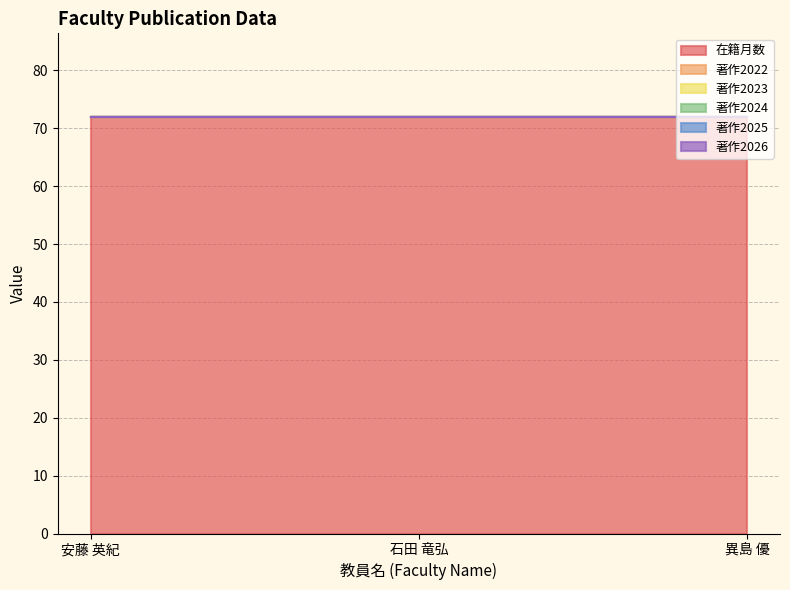

Does the chart display data point markers on the line(s)?

No